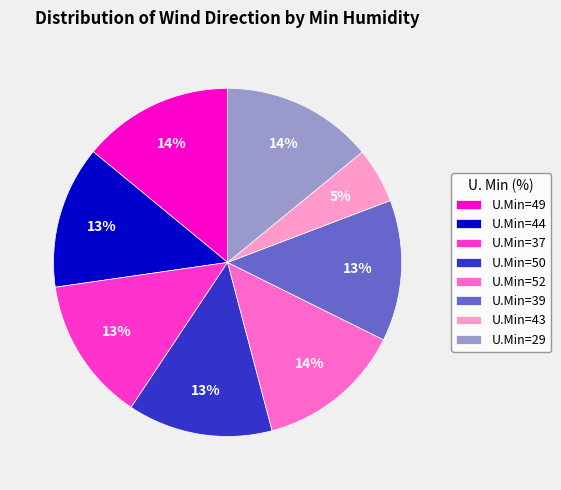

How many slices are in this pie chart?

8